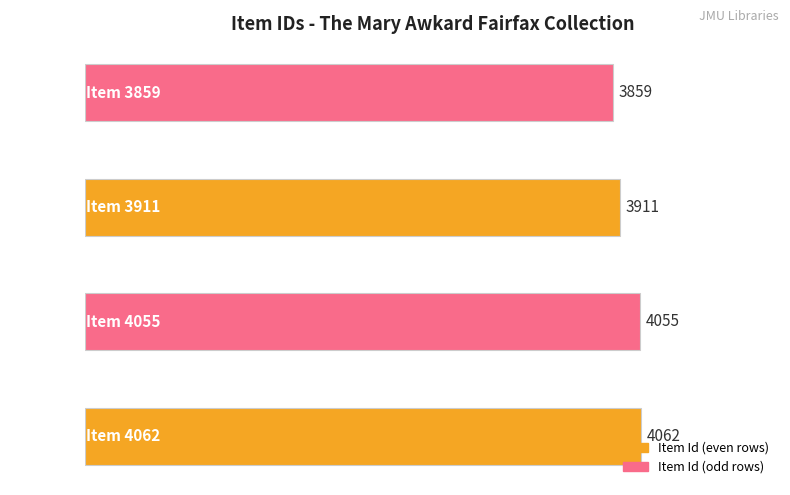

What is the change in value from Item 4055 to Item 3911?

-144